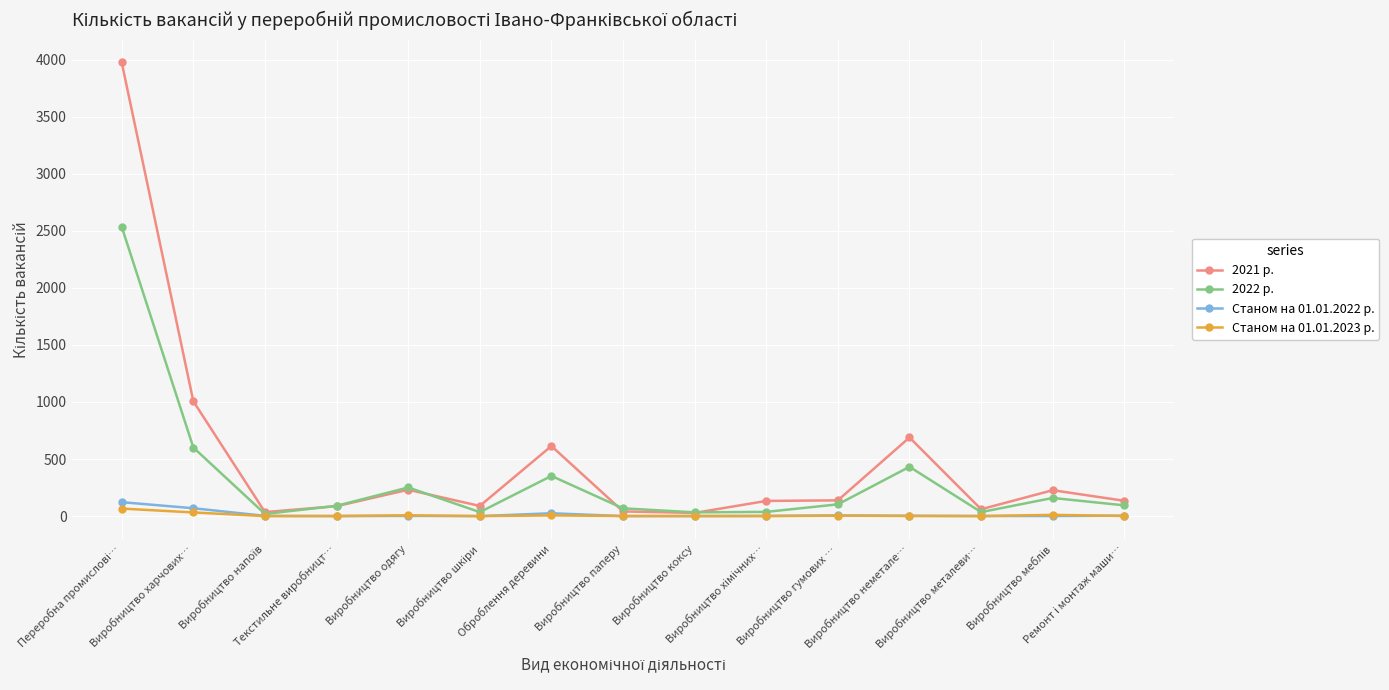

What is the greatest value displayed?

3975